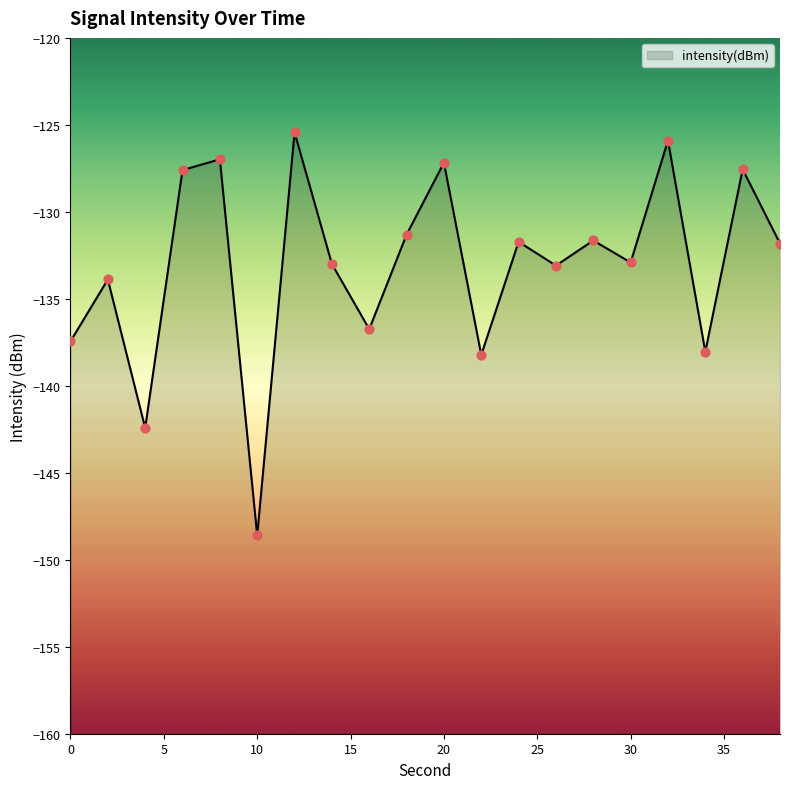

Which has a higher value, 26 or 14?

14